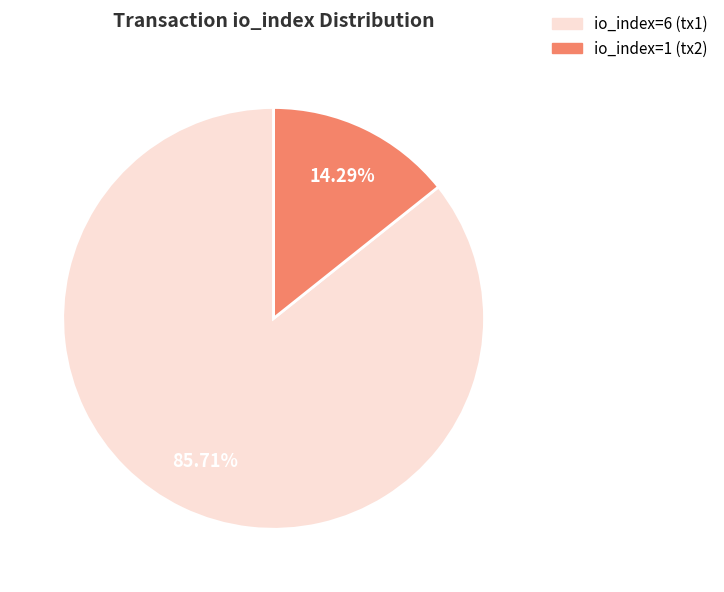

Does any single category account for the majority?

Yes